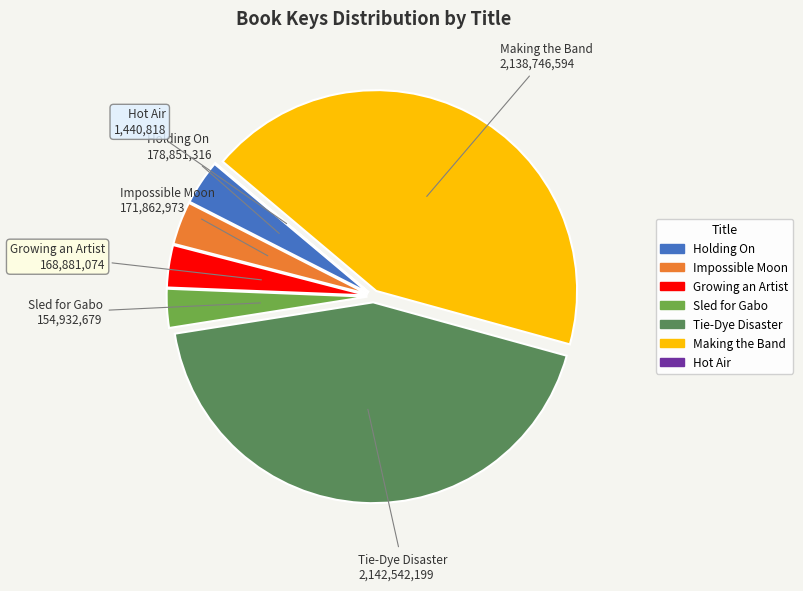

True or false: Growing an Artist accounts for 3% of the total.

True